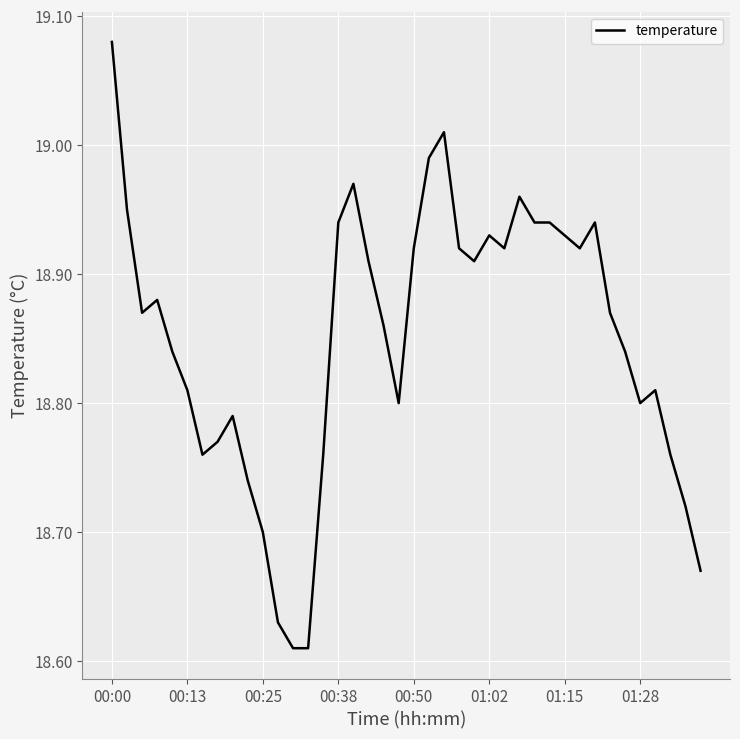

What is the difference between the maximum and minimum values?

0.5